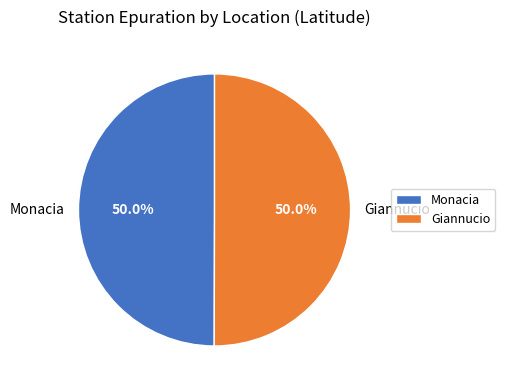

What percentage is the Monacia slice, to the nearest percent?

50%